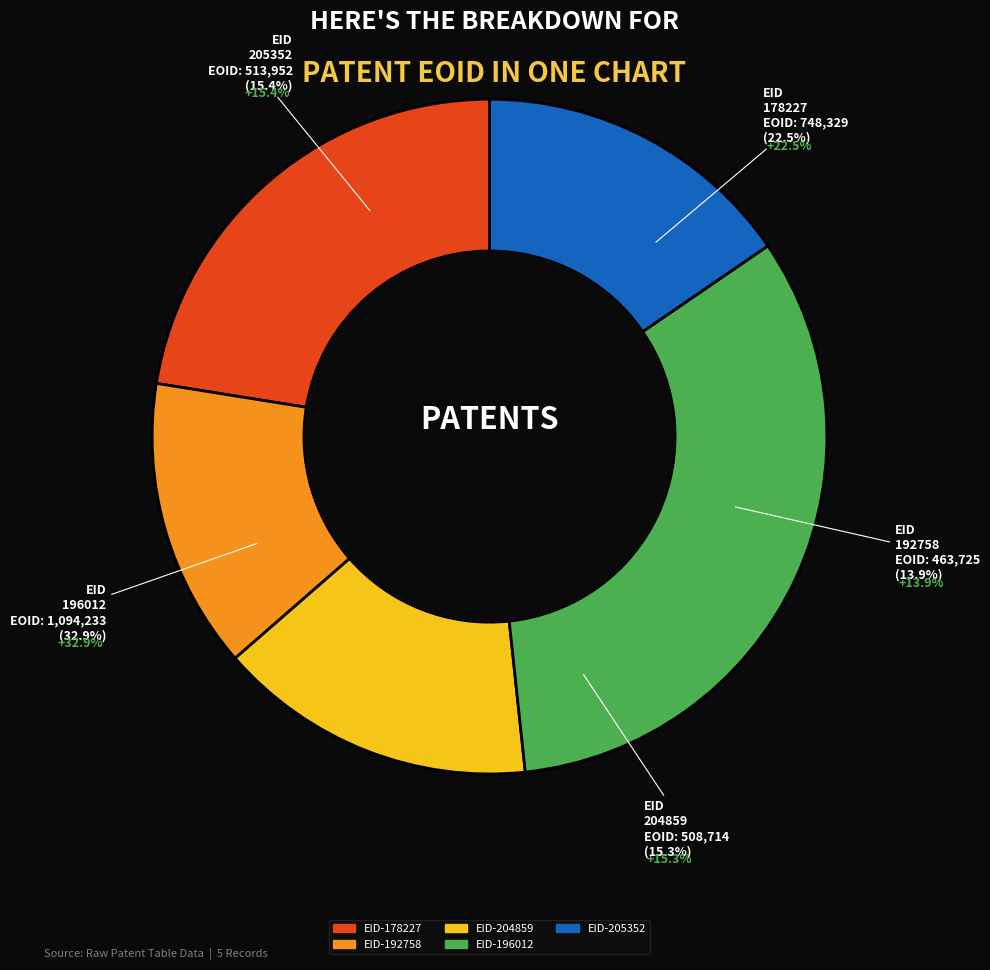

To the nearest percent, what is the difference between the largest and smallest slice percentages?

19%